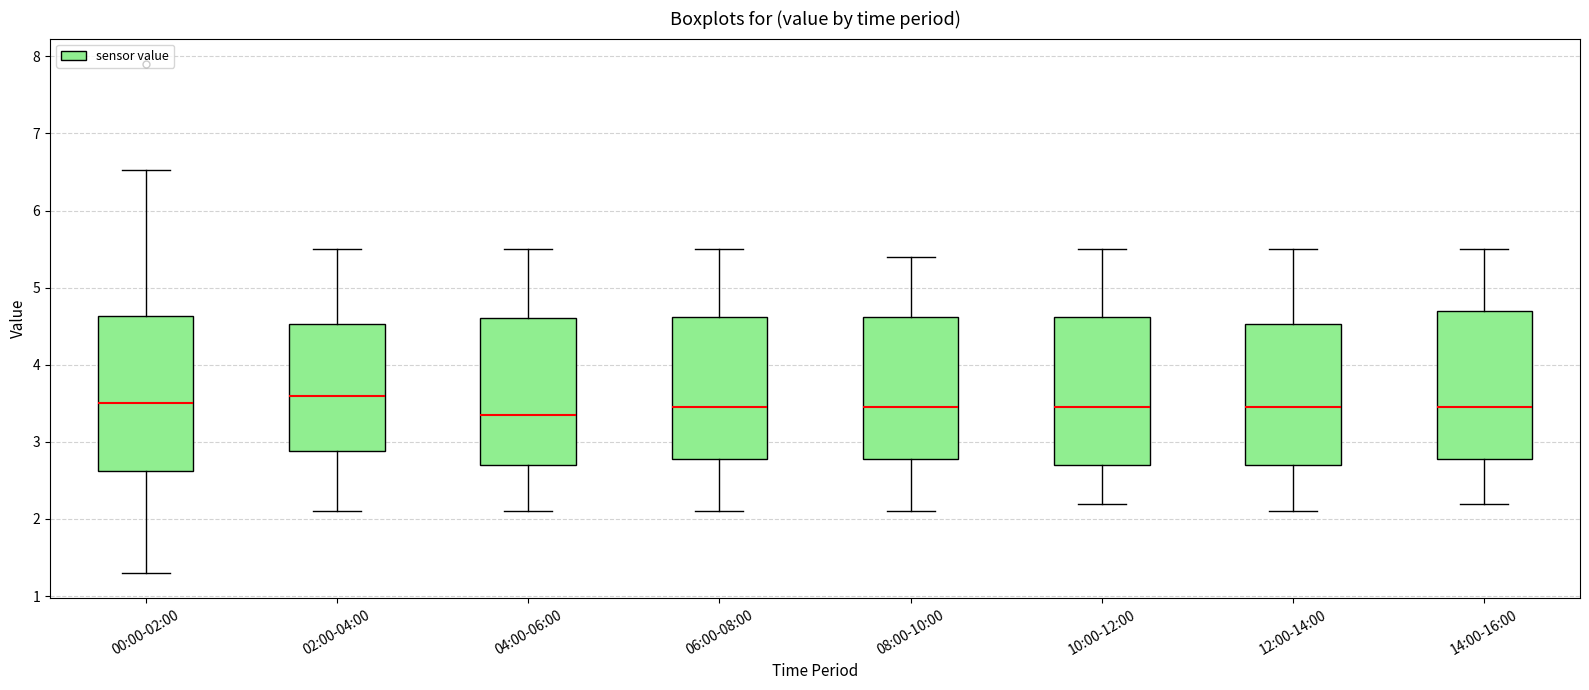

Which box has the highest median line?

02:00-04:00